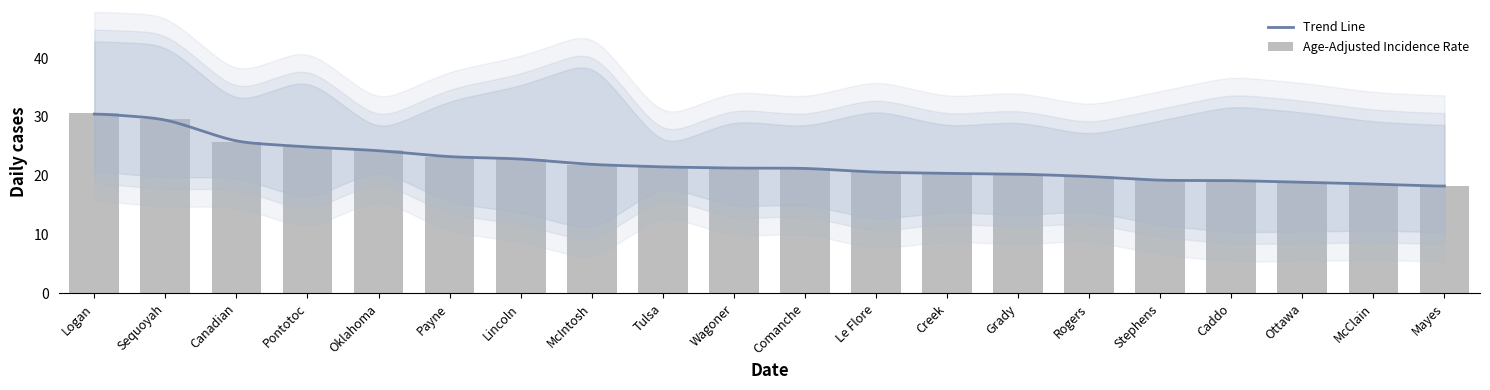

What is the label of the 11th bar from the left?

Comanche